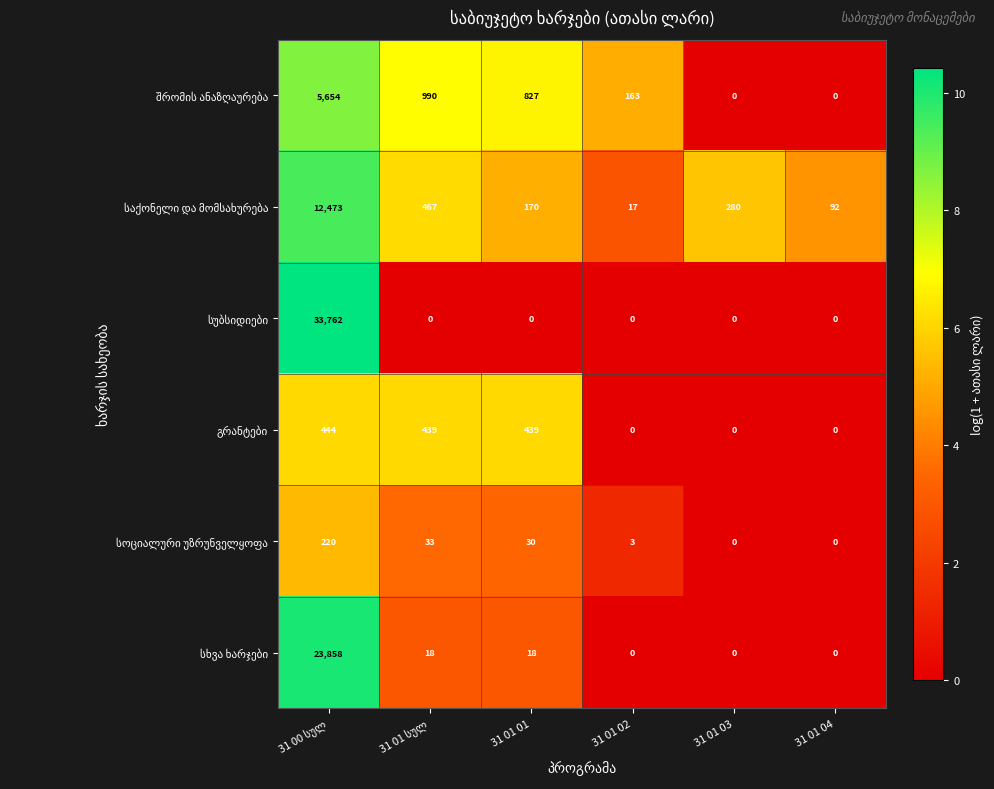

What is the greatest value displayed?

33762